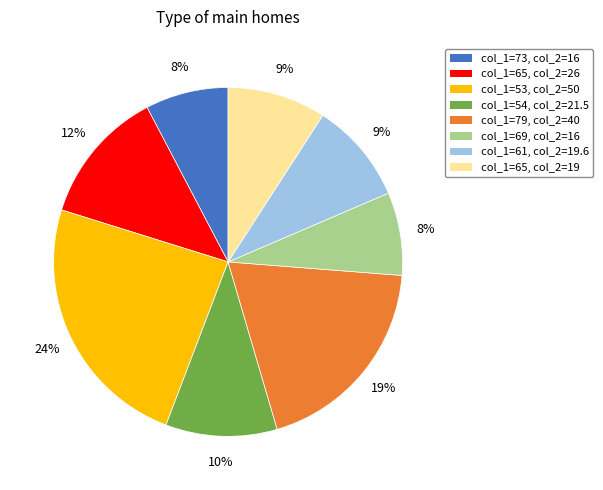

To the nearest percent, what is the difference between the largest and smallest slice percentages?

16%